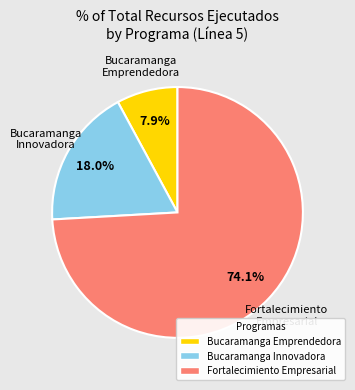

Which category has the biggest portion of the pie?

Fortalecimiento Empresarial